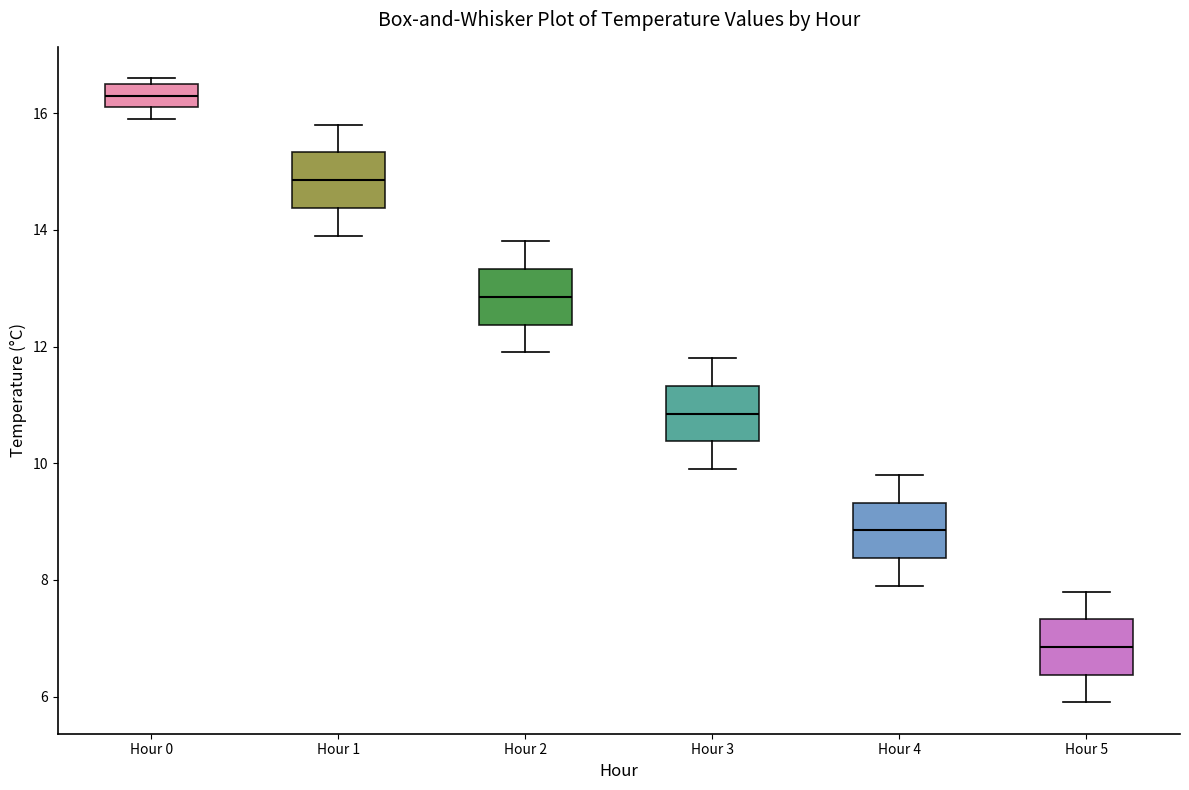

Reading left to right, transcribe this box plot: for each box, give where its median line is, the range the box spans, and where its two whiskers end, as read against the y-axis. The values are not printed on the chart, so give them approximately, as read against the axis.

Hour 0: median 16.4, box 16.2 to 16.6, whiskers 16.0 to 16.6 (just above the box's upper edge)
Hour 1: median 14.8, box 14.4 to 15.4, whiskers 14.0 to 15.8
Hour 2: median 12.8, box 12.4 to 13.4, whiskers 12.0 to 13.8
Hour 3: median 10.8, box 10.4 to 11.4, whiskers 10.0 to 11.8
Hour 4: median 8.8, box 8.4 to 9.4, whiskers 8.0 to 9.8
Hour 5: median 6.8, box 6.4 to 7.4, whiskers 6.0 to 7.8